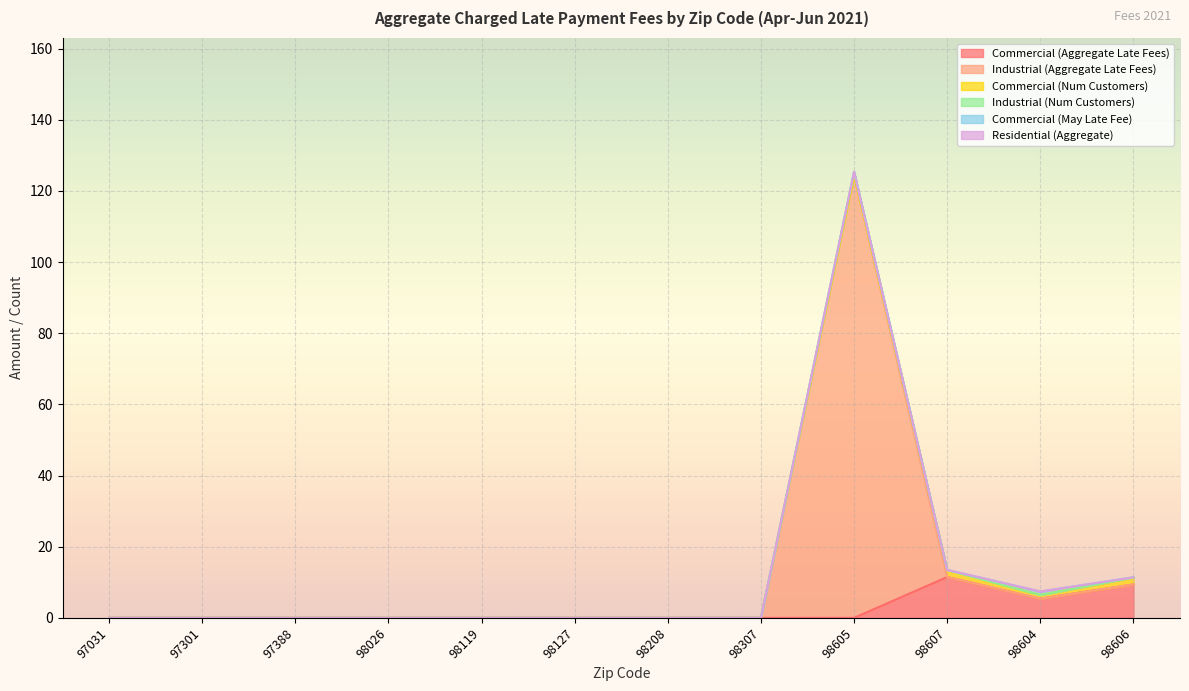

At which category is the sum across all series the highest?

98605